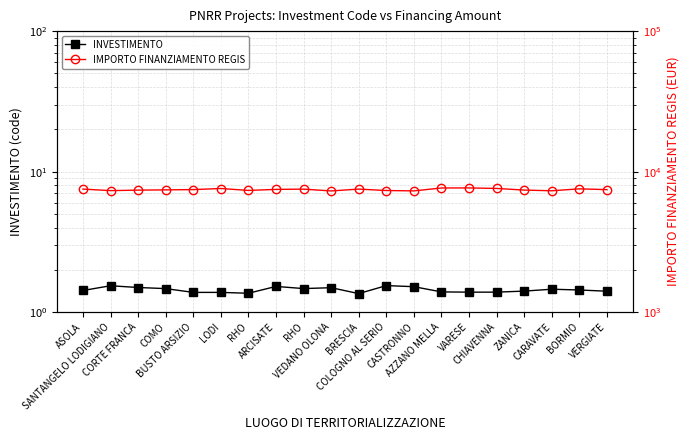

The IMPORTO FINANZIAMENTO REGIS series shows 2607.2 at RHO. True or false?

False